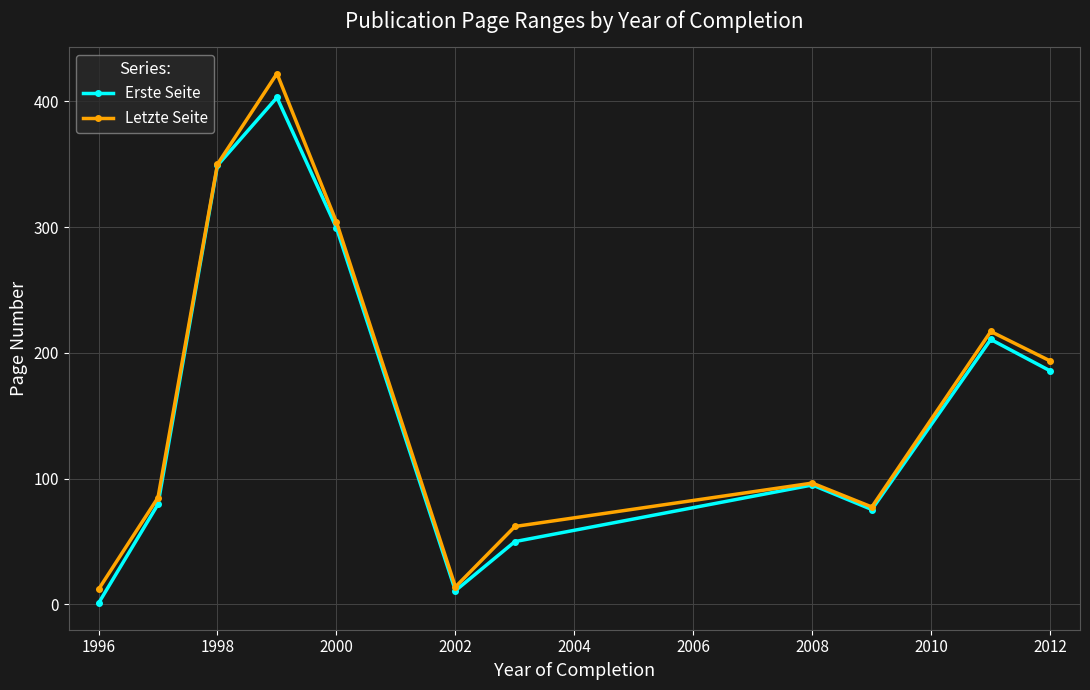

Reading left to right, list all the values displayed in this chart.

Erste Seite: 1.0	79.7	349.0	403.0	299.3	11.0	50.0	95.0	75.5	210.7	185.7
Letzte Seite: 12.0	85.0	350.0	422.0	304.0	14.0	62.0	96.5	77.5	217.0	193.6